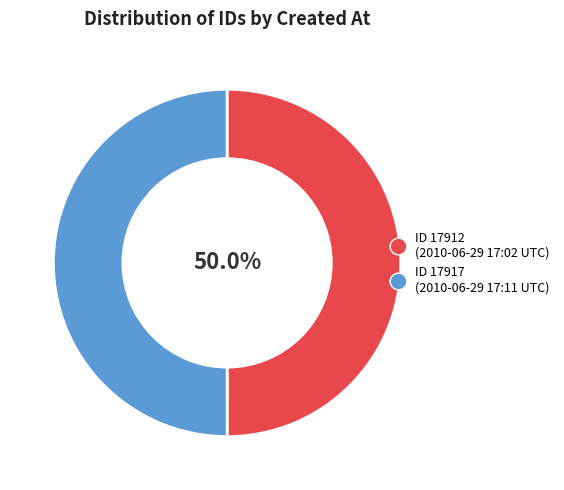

Is the sum of ID 17912 (2010-06-29 17:02 UTC) and ID 17917 (2010-06-29 17:11 UTC) greater than half?

Yes